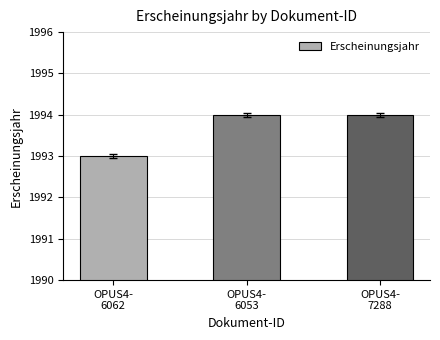

Are the bars horizontal?

No